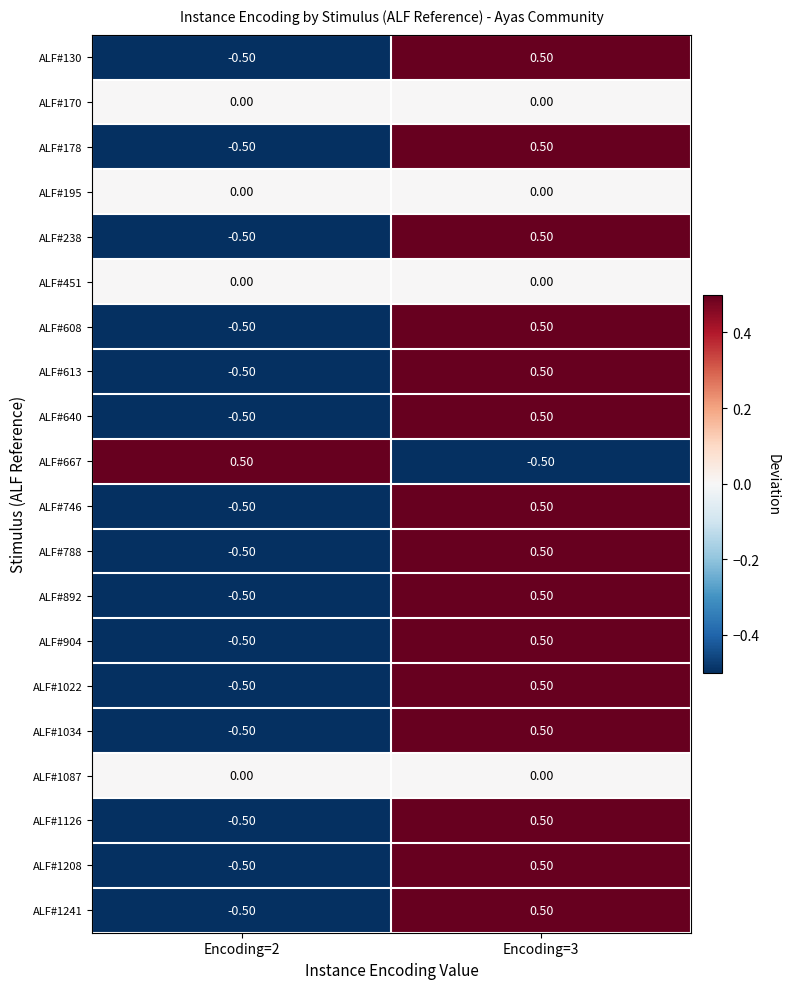

List the labels in order of ALF#1208 value, largest first.

Encoding=3, Encoding=2